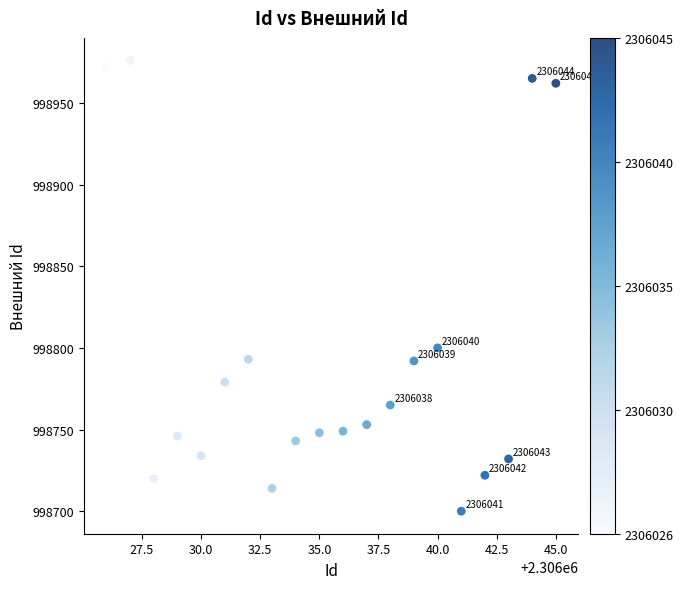

What is the range of Y values (max minus min)?

276